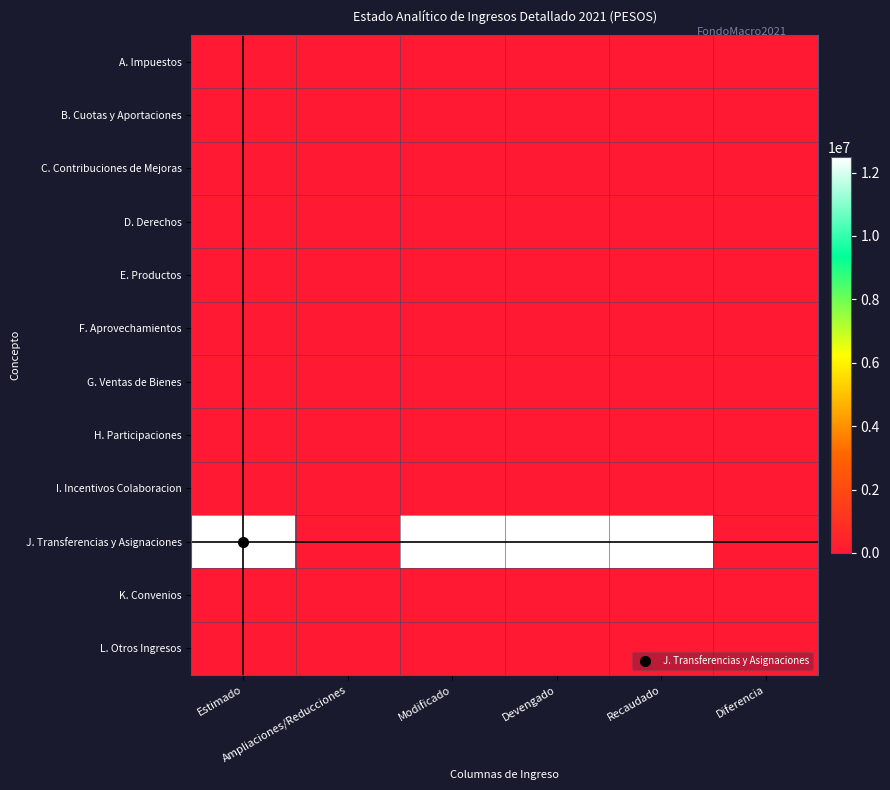

Reading right to left, list all the values displayed in this chart.

A. Impuestos: Diferencia=0	Recaudado=0	Devengado=0	Modificado=0	Ampliaciones/Reducciones=0	Estimado=0
B. Cuotas y Aportaciones: Diferencia=0	Recaudado=0	Devengado=0	Modificado=0	Ampliaciones/Reducciones=0	Estimado=0
C. Contribuciones de Mejoras: Diferencia=0	Recaudado=0	Devengado=0	Modificado=0	Ampliaciones/Reducciones=0	Estimado=0
D. Derechos: Diferencia=0	Recaudado=0	Devengado=0	Modificado=0	Ampliaciones/Reducciones=0	Estimado=0
E. Productos: Diferencia=0	Recaudado=0	Devengado=0	Modificado=0	Ampliaciones/Reducciones=0	Estimado=0
F. Aprovechamientos: Diferencia=0	Recaudado=0	Devengado=0	Modificado=0	Ampliaciones/Reducciones=0	Estimado=0
G. Ventas de Bienes: Diferencia=0	Recaudado=0	Devengado=0	Modificado=0	Ampliaciones/Reducciones=0	Estimado=0
H. Participaciones: Diferencia=0	Recaudado=0	Devengado=0	Modificado=0	Ampliaciones/Reducciones=0	Estimado=0
I. Incentivos Colaboracion: Diferencia=0	Recaudado=0	Devengado=0	Modificado=0	Ampliaciones/Reducciones=0	Estimado=0
J. Transferencias y Asignaciones: Diferencia=0	Recaudado=12487307	Devengado=12487307	Modificado=12487307	Ampliaciones/Reducciones=0	Estimado=12487307
K. Convenios: Diferencia=0	Recaudado=0	Devengado=0	Modificado=0	Ampliaciones/Reducciones=0	Estimado=0
L. Otros Ingresos: Diferencia=0	Recaudado=0	Devengado=0	Modificado=0	Ampliaciones/Reducciones=0	Estimado=0